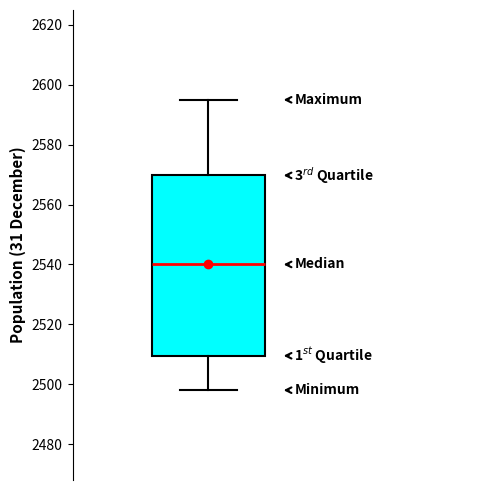

Transcribe this box plot: give where the median line is, the range the box spans, and where the two whiskers end, as read against the y-axis. The values are not printed on the chart, so give them approximately, as read against the axis.

median 2540, box 2510 to 2570, whiskers 2498 to 2596